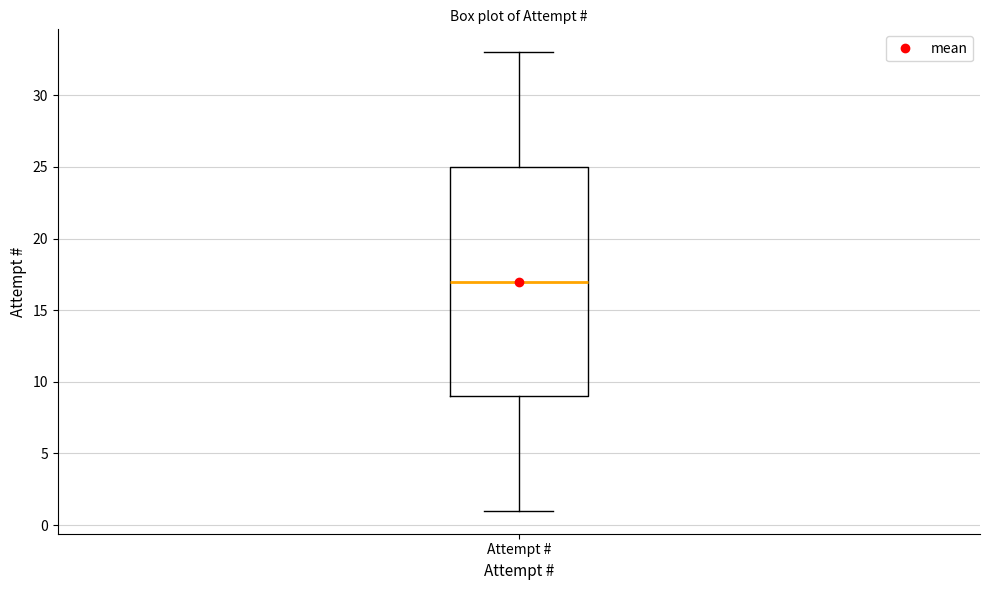

Where does the median line of the box for Attempt # sit on the y-axis? The values are not printed on the chart, so give them approximately, as read against the axis.

17